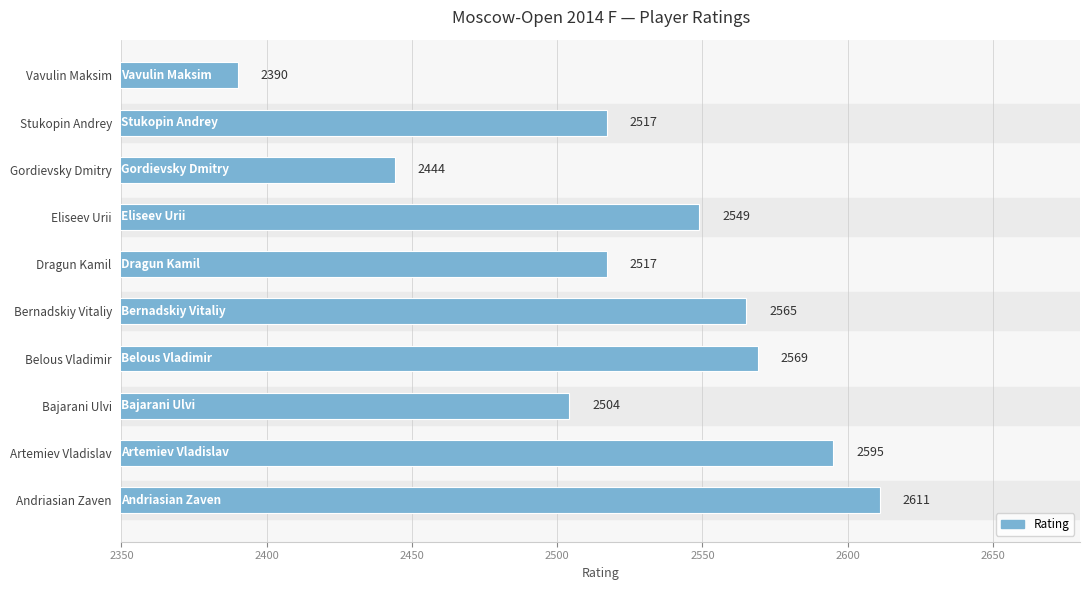

What is the difference between the second highest and minimum values?

205